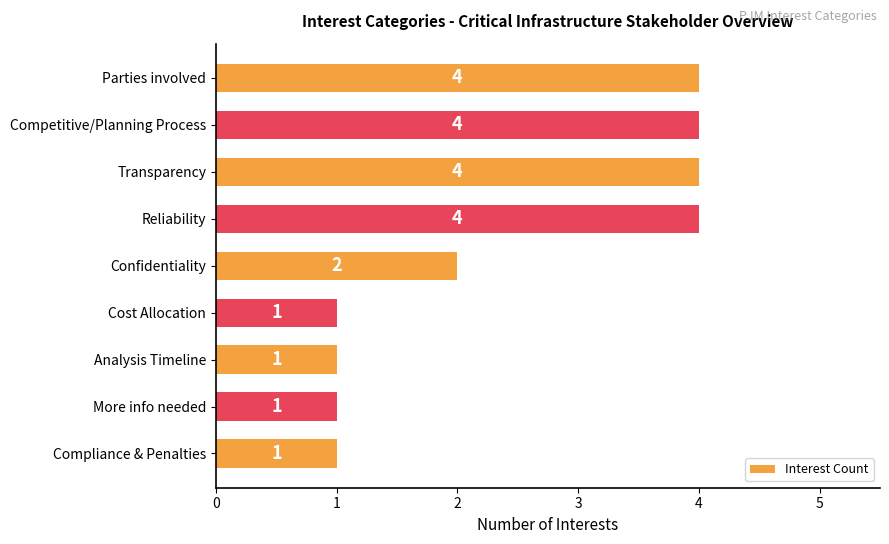

Reading top to bottom, list all the values displayed in this chart.

4	4	4	4	2	1	1	1	1